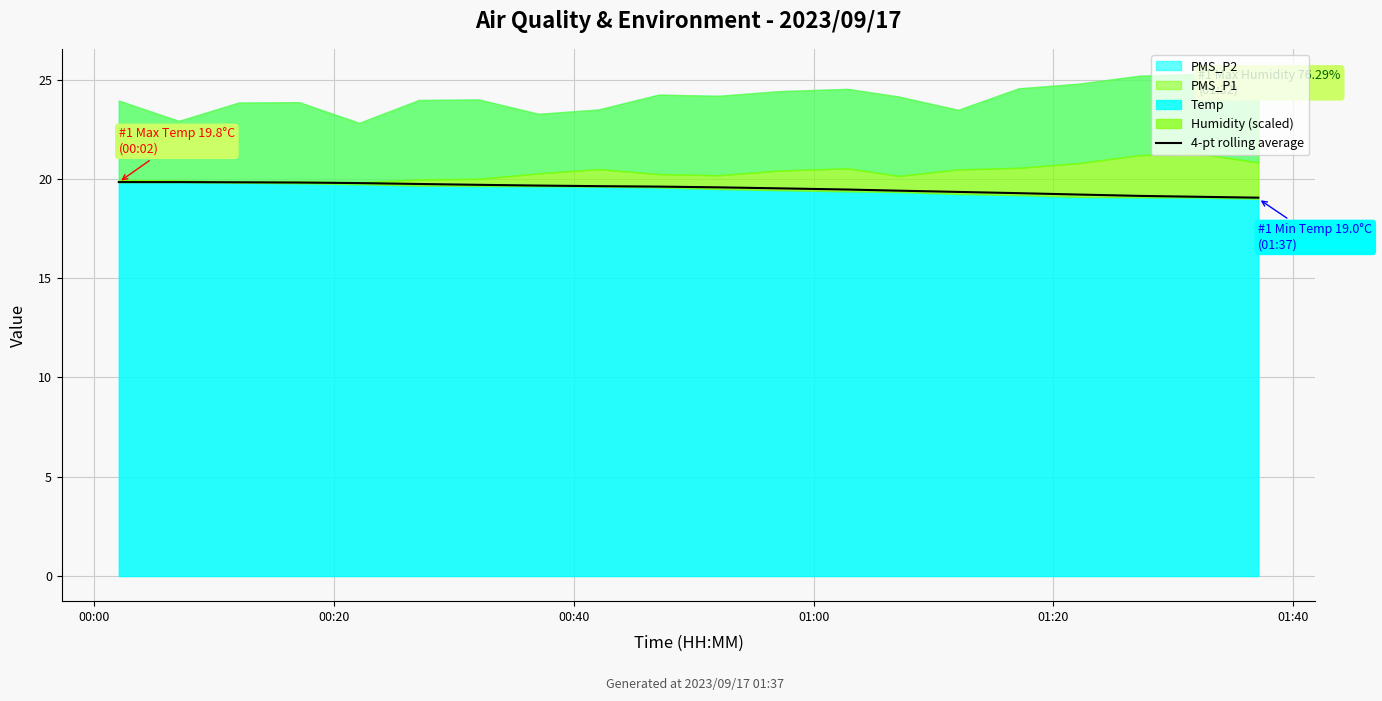

What is the maximum value for 4-pt rolling average?

19.8